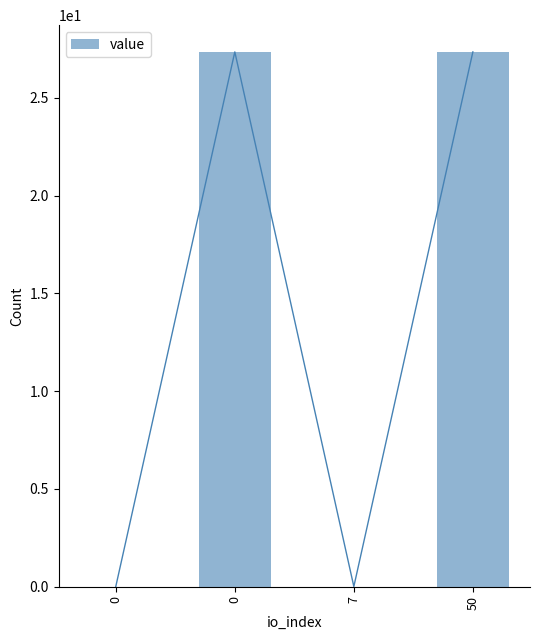

What is the sum of the values at 7 and 50?

27.4